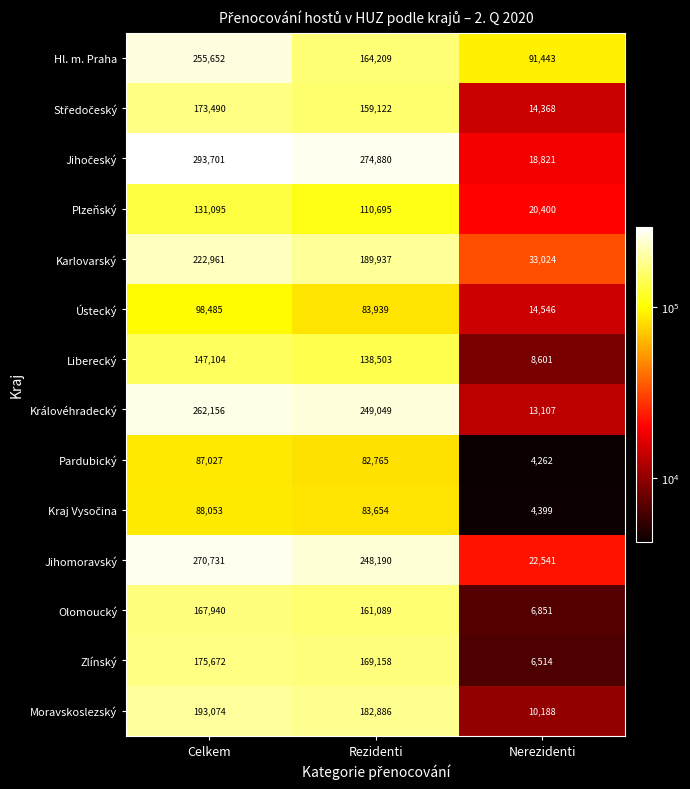

At which category does the chart reach its peak across all series?

Celkem